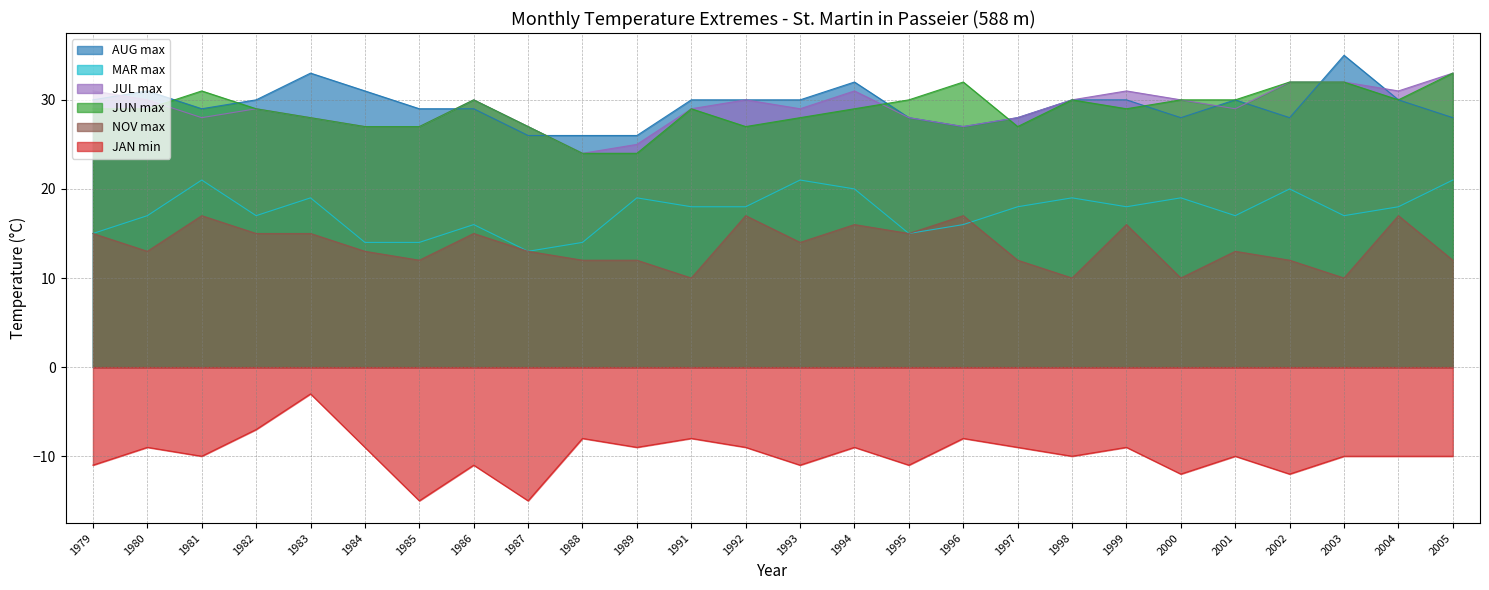

Which label corresponds to the smallest value in the chart?

1985